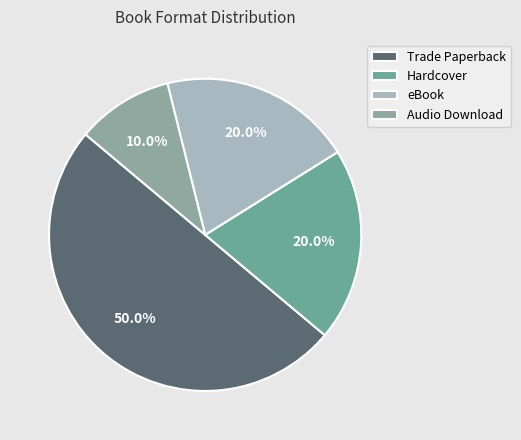

Between Hardcover and eBook, which is larger?

Hardcover